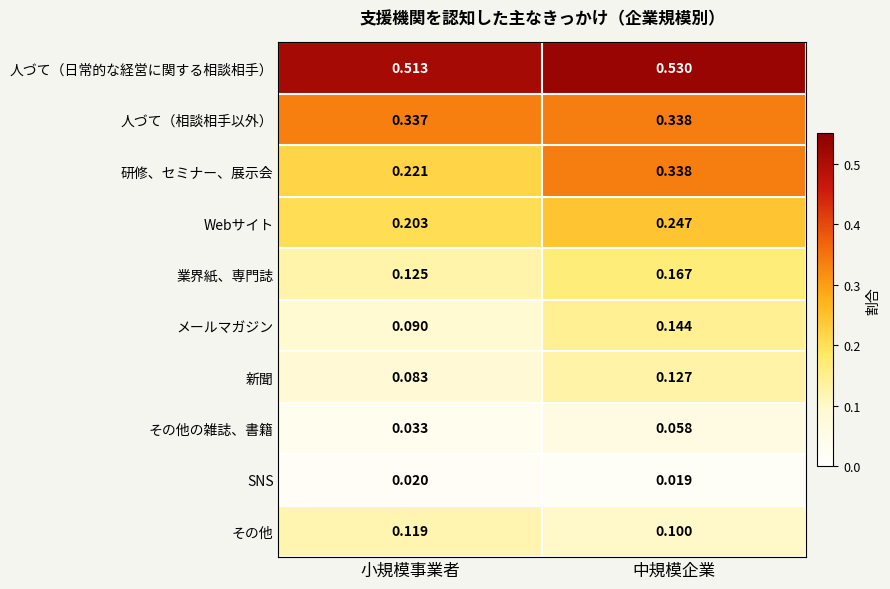

List the labels in order of SNS value, largest first.

小規模事業者, 中規模企業